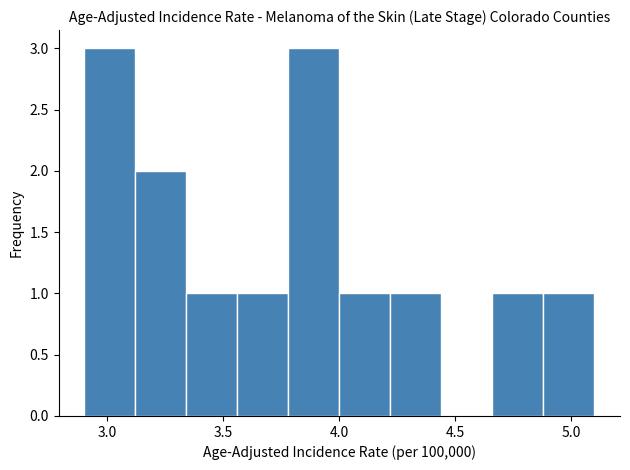

Reading left to right, transcribe this chart: for each bar, give the range it covers on the x-axis and its height. Neither the bar edges nor the heights are printed on the chart, so give them approximately, as read against the axes.

2.90 to 3.12: 3
3.12 to 3.34: 2
3.34 to 3.56: 1
3.56 to 3.78: 1
3.78 to 4.00: 3
4.00 to 4.22: 1
4.22 to 4.44: 1
4.44 to 4.66: 0
4.66 to 4.88: 1
4.88 to 5.10: 1